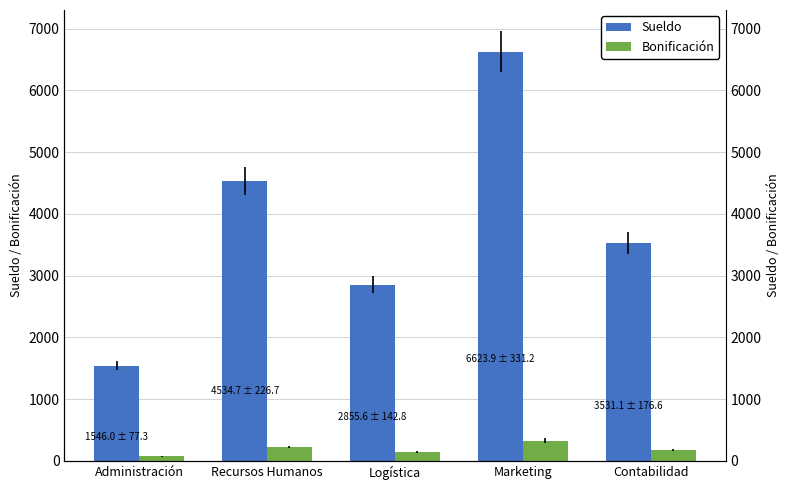

Read the Sueldo value at Contabilidad.

3531.1